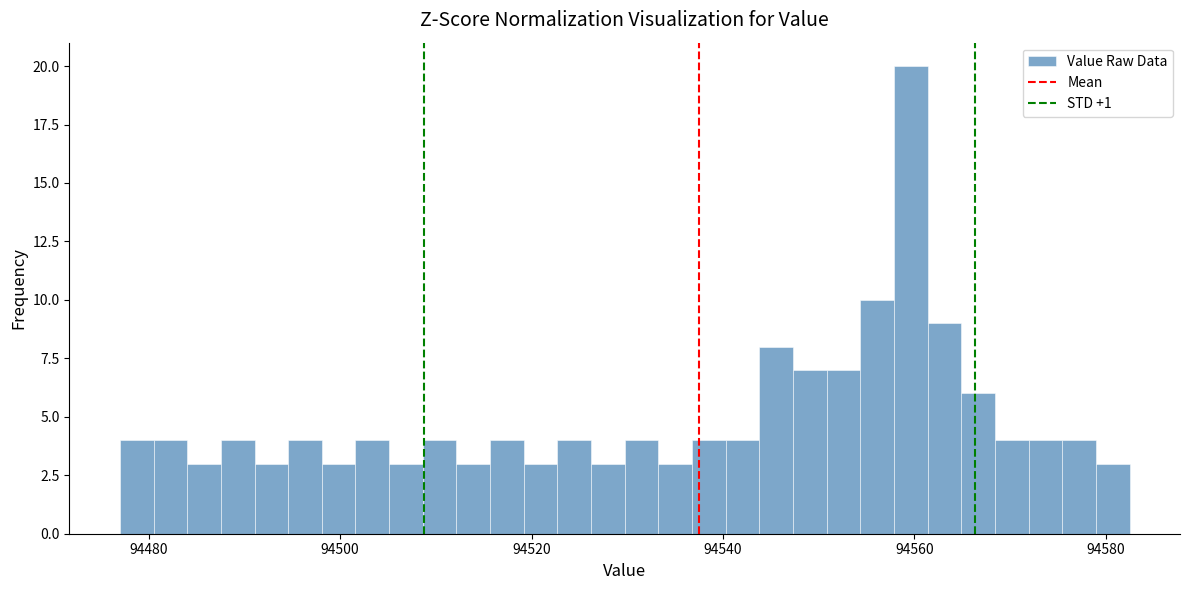

Around what value on the x-axis is the tallest bar? Give the approximate position of its centre, as read against the axis.

94560